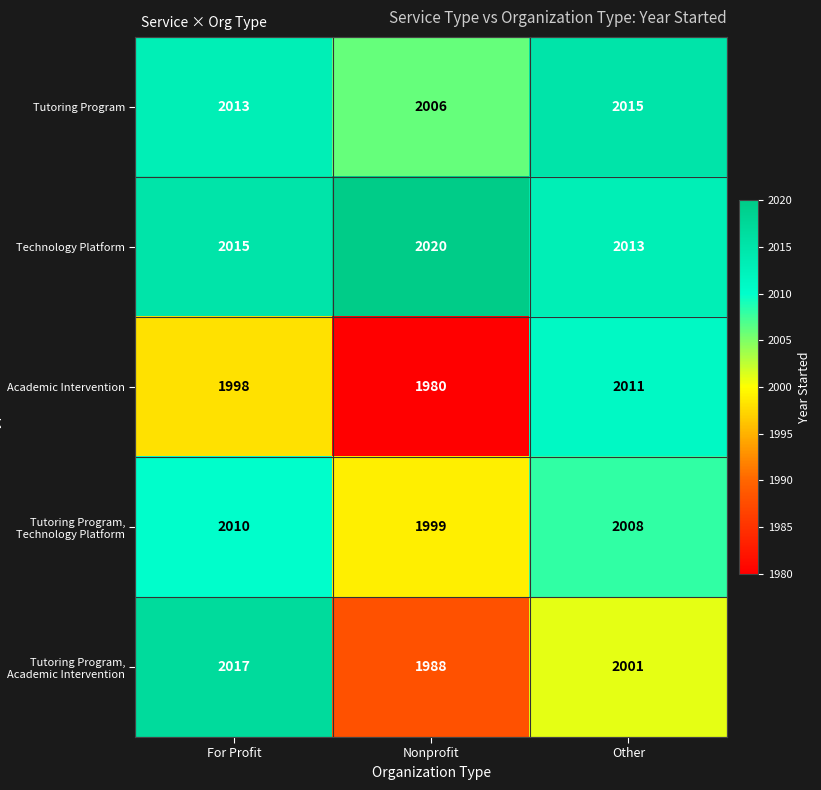

How many series are shown in this chart?

5